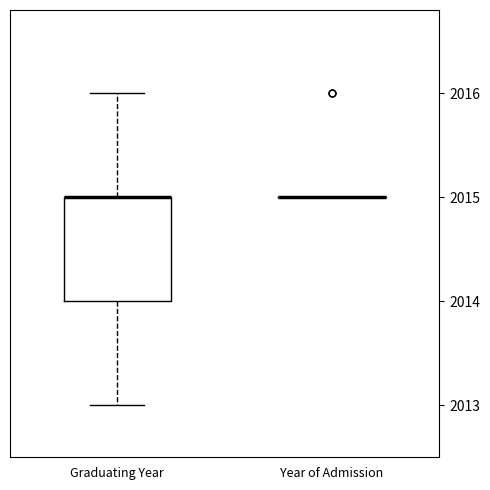

Which box is the tallest, from its lower edge to its upper edge?

Graduating Year